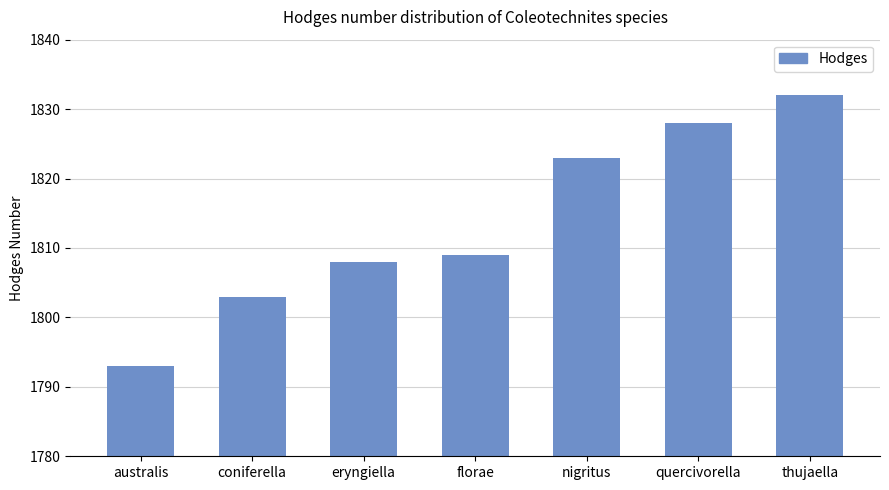

What is the approximate value at thujaella, to the nearest 10?

1830